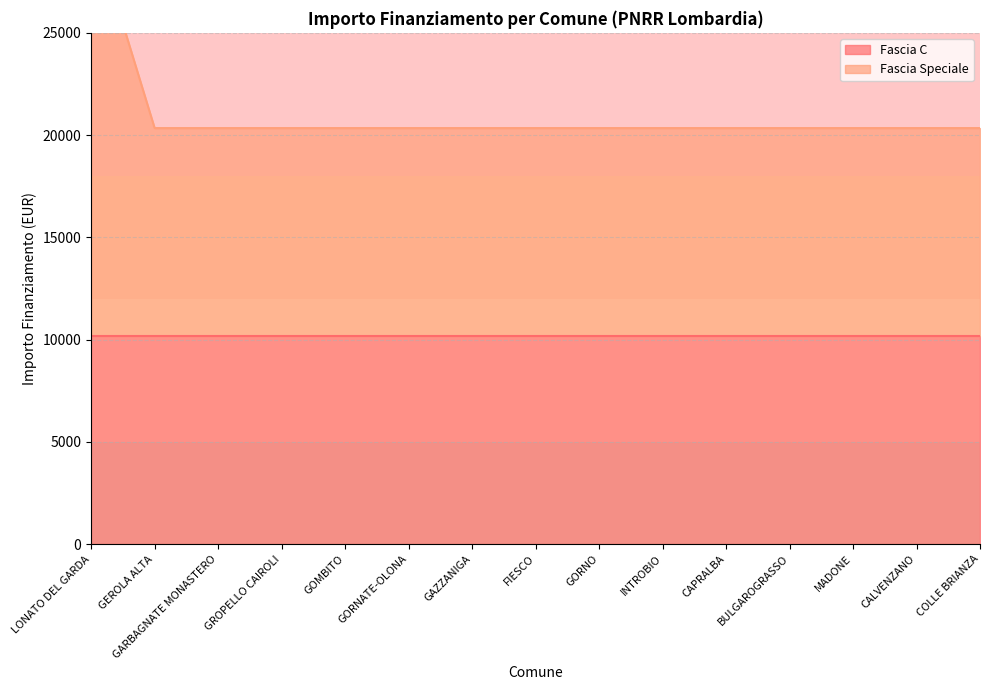

What value does the data have at COLLE BRIANZA, to the nearest 50?

20350